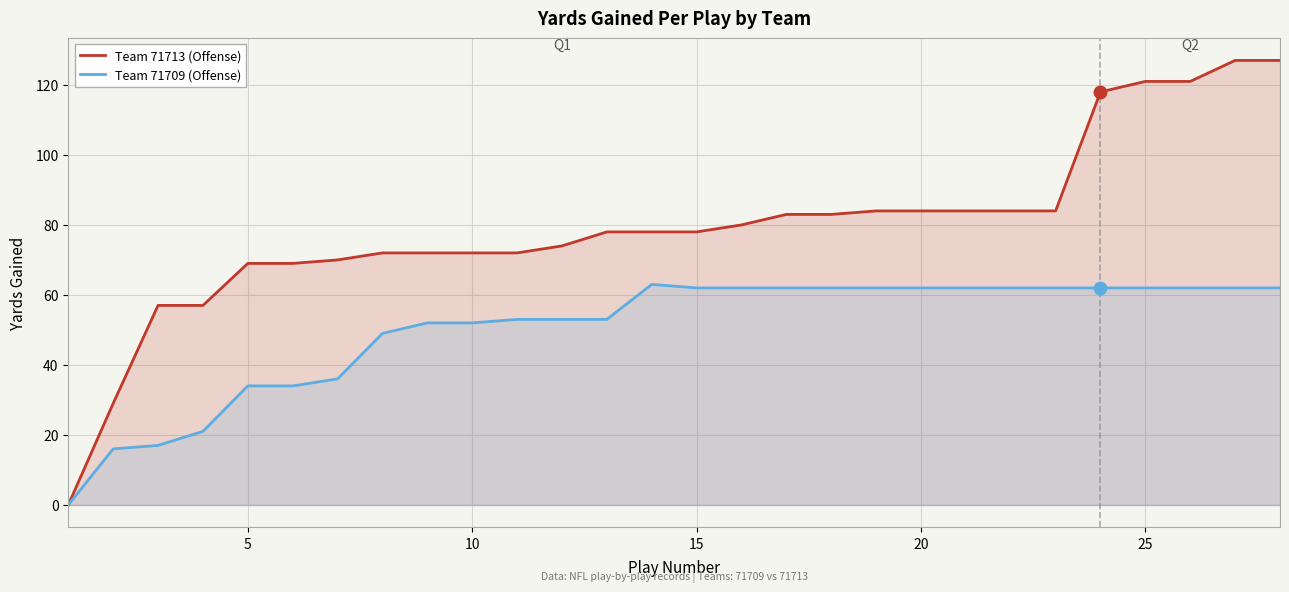

What is the highest value of the Team 71709 (Offense) series?

63